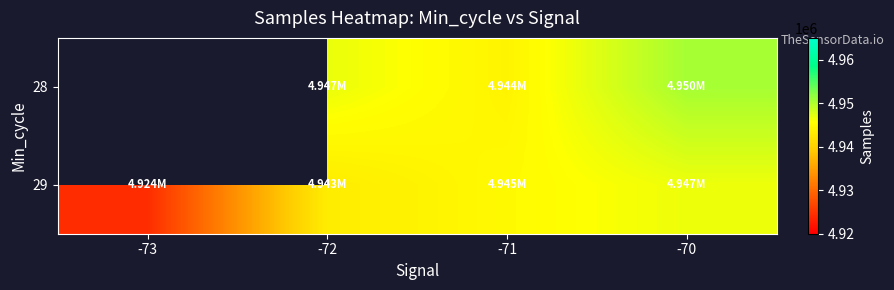

Is it true that 28 equals 4946814.3 at -72?

True